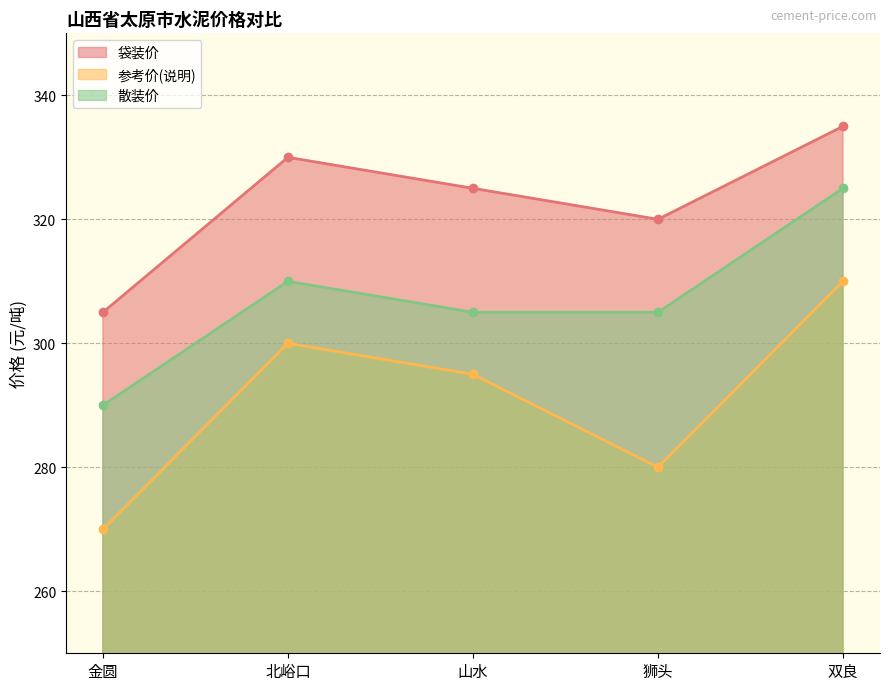

What are all the series names shown in the legend?

袋装价, 参考价(说明), 散装价